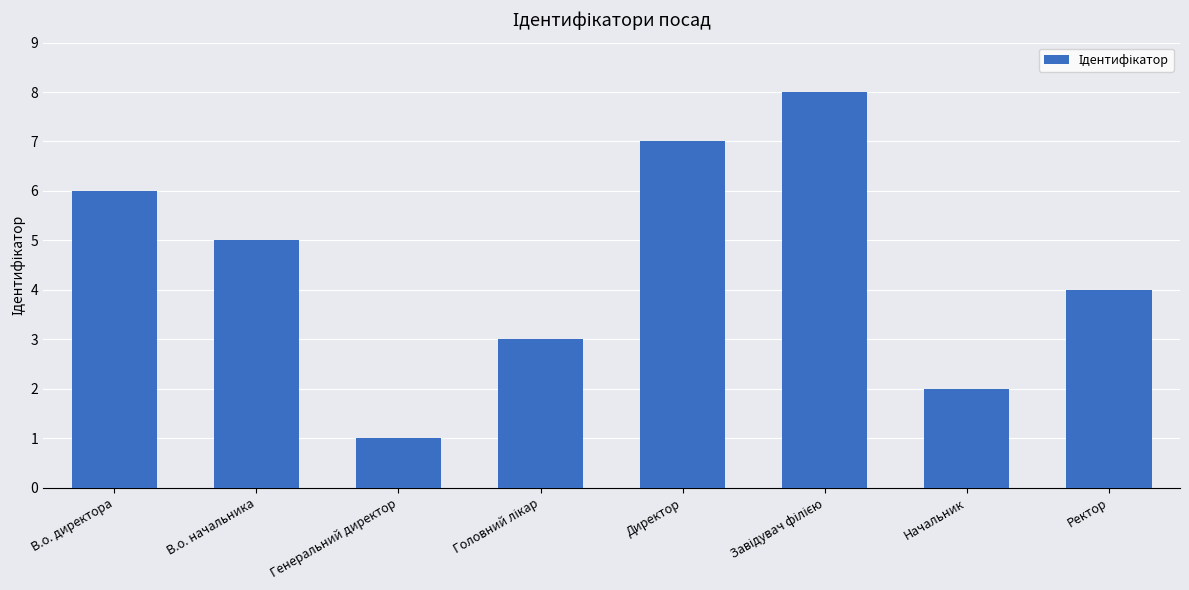

The chart shows a value of 6 at В.о. директора. True or false?

True